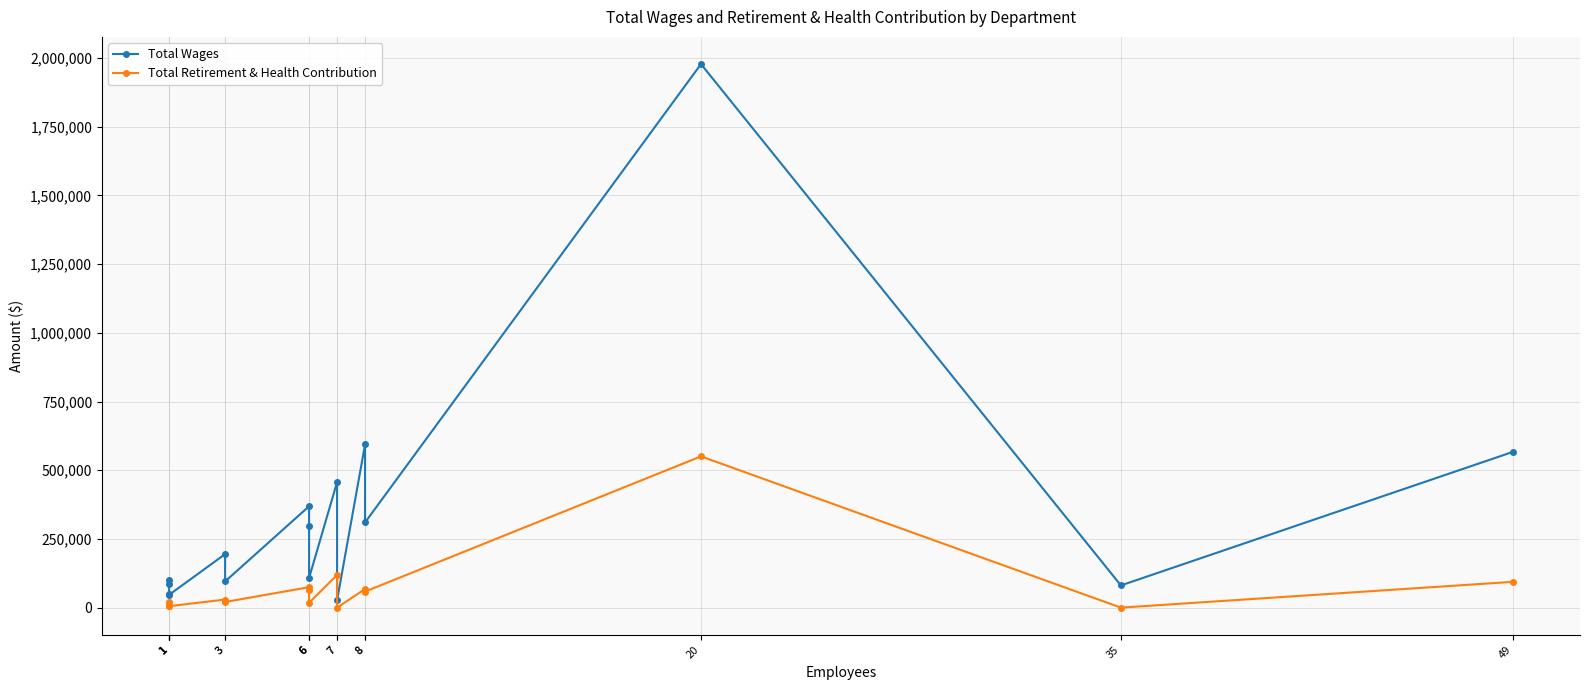

True or false: Total Wages and Total Retirement & Health Contribution cross at least once.

False